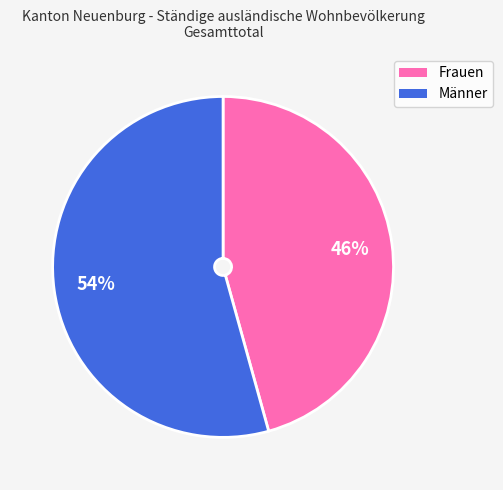

To the nearest percent, what is the combined percentage of Frauen and Männer?

100%